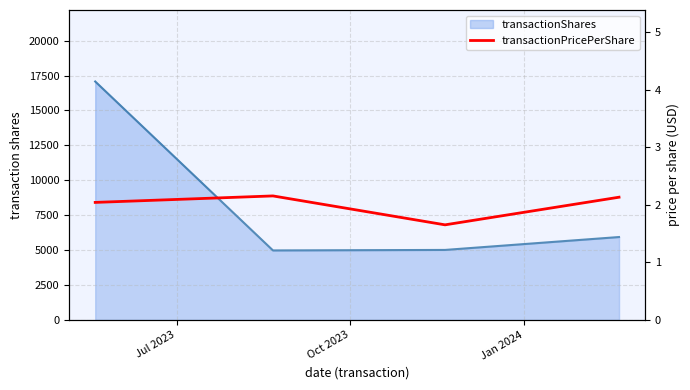

What position from the right is Jul 2023?

4